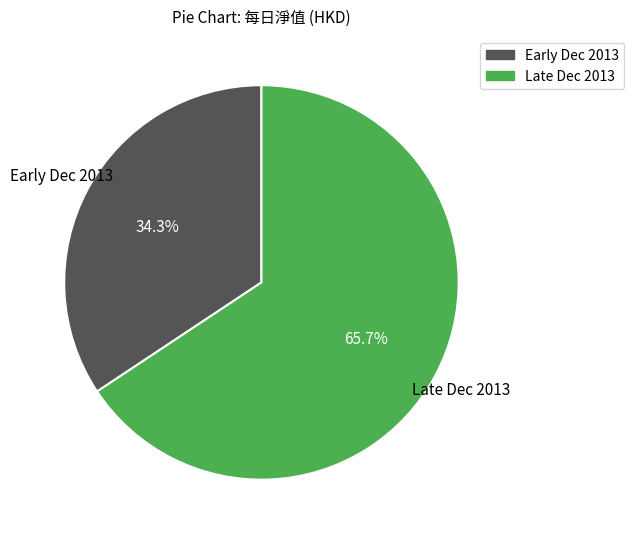

Does any single category account for the majority?

Yes